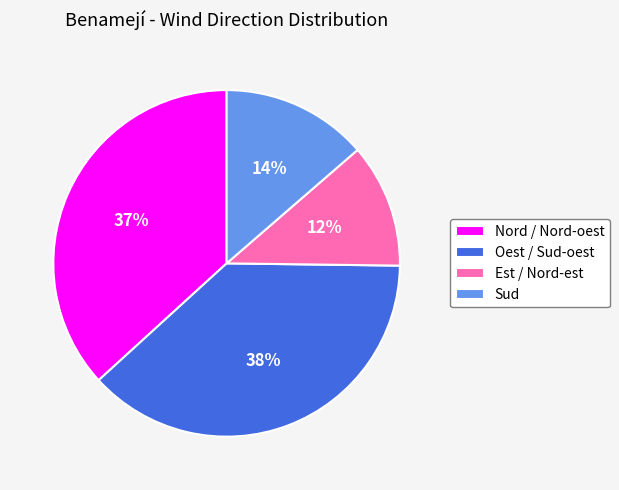

Is there any slice that represents more than half of the pie?

No